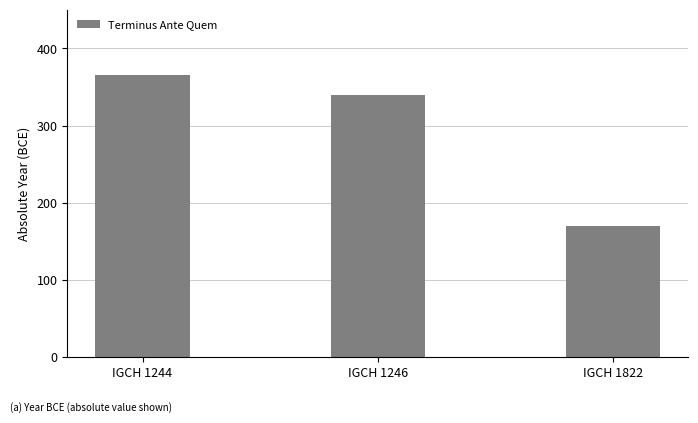

The value at IGCH 1246 is 533. True or false?

False